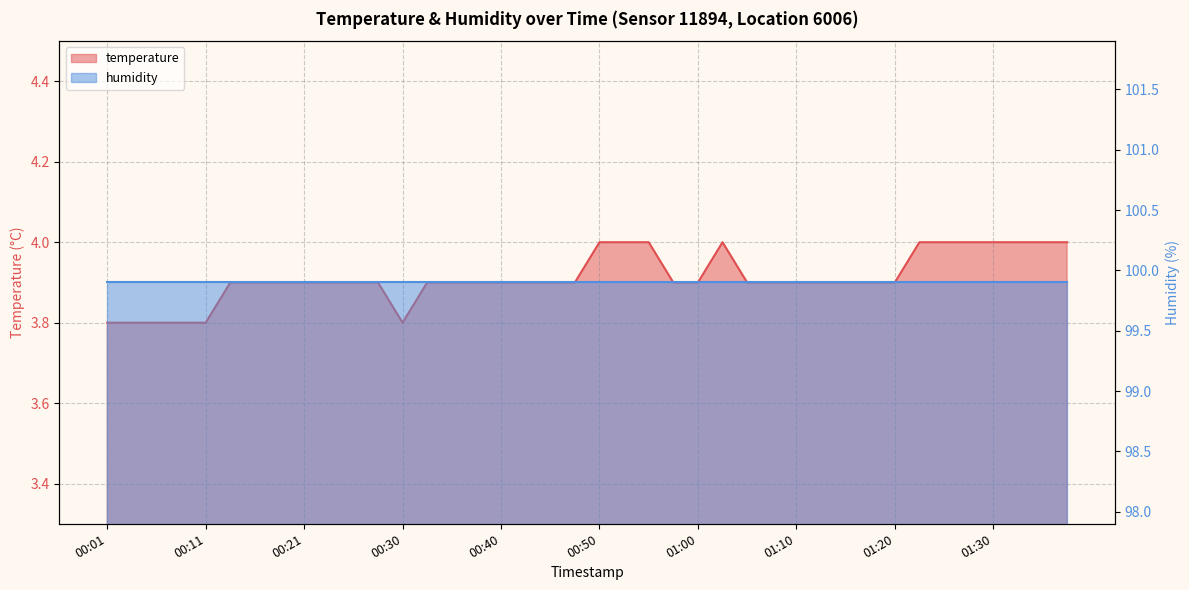

List the labels in order of value, smallest first.

00:01, 00:03, 00:06, 00:08, 00:11, 00:30, 00:13, 00:16, 00:18, 00:21, 00:23, 00:25, 00:28, 00:33, 00:35, 00:38, 00:40, 00:43, 00:45, 00:48, 00:58, 01:00, 01:05, 01:07, 01:10, 01:12, 01:15, 01:17, 01:20, 00:50, 00:53, 00:55, 01:02, 01:22, 01:25, 01:27, 01:30, 01:32, 01:35, 01:37